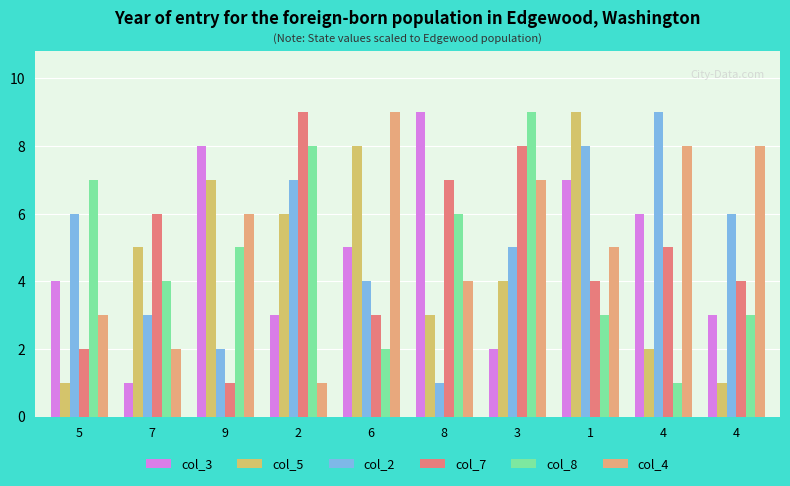

At how many categories does at least one series exceed 3?

10